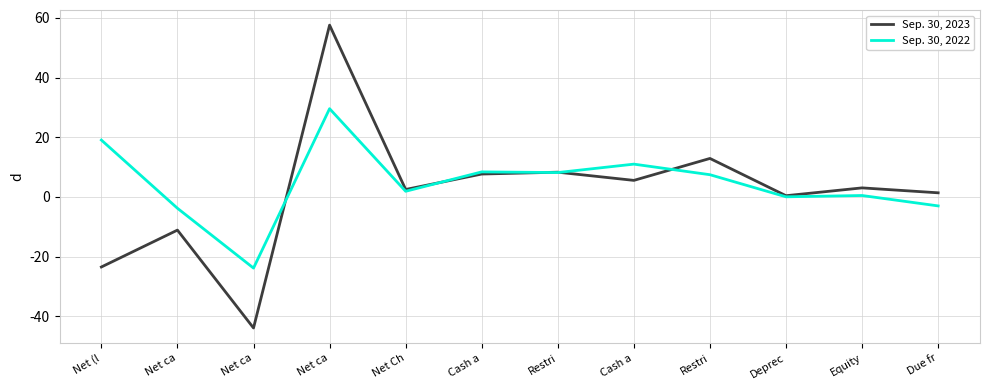

Which has a higher value, Restri or Net ca?

Restri